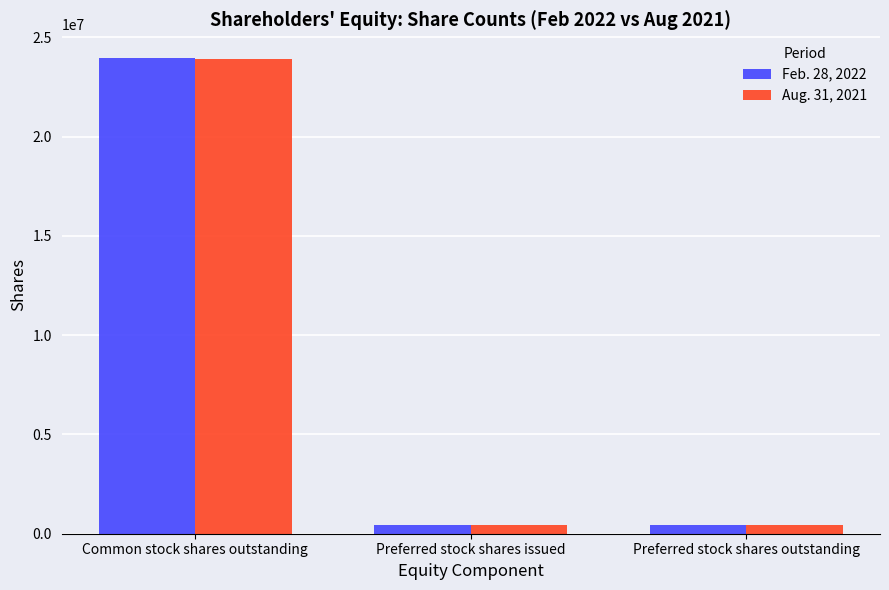

True or false: Feb. 28, 2022 has a value of 13212680 at Common stock shares outstanding.

False